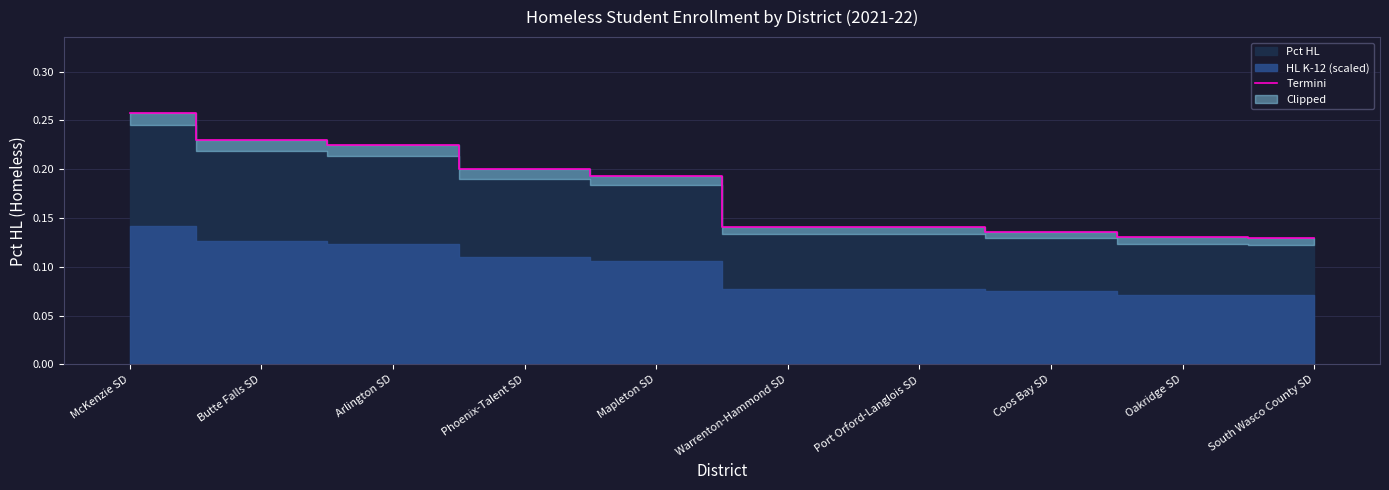

Does the chart display data point markers on the line(s)?

No